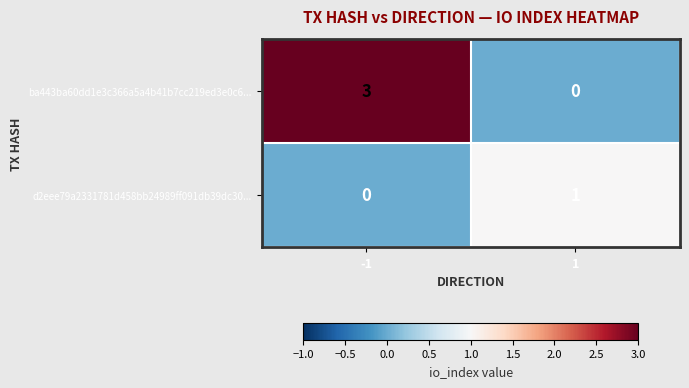

What is the total value across all series at -1?

3